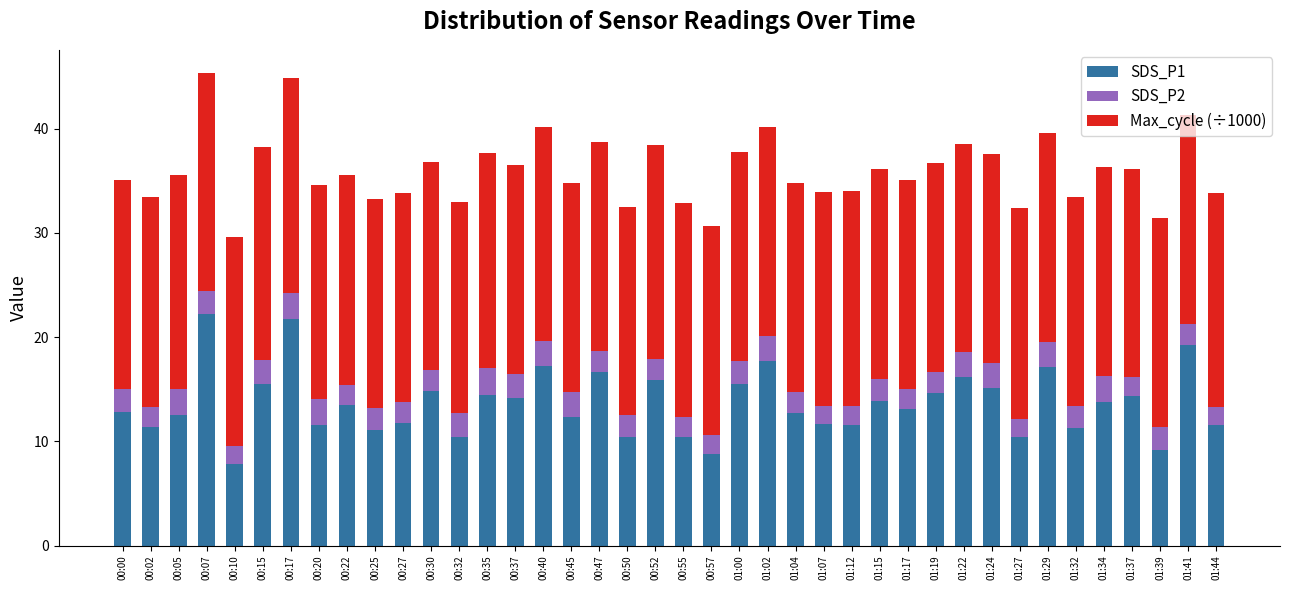

How many bars are there in total?

40